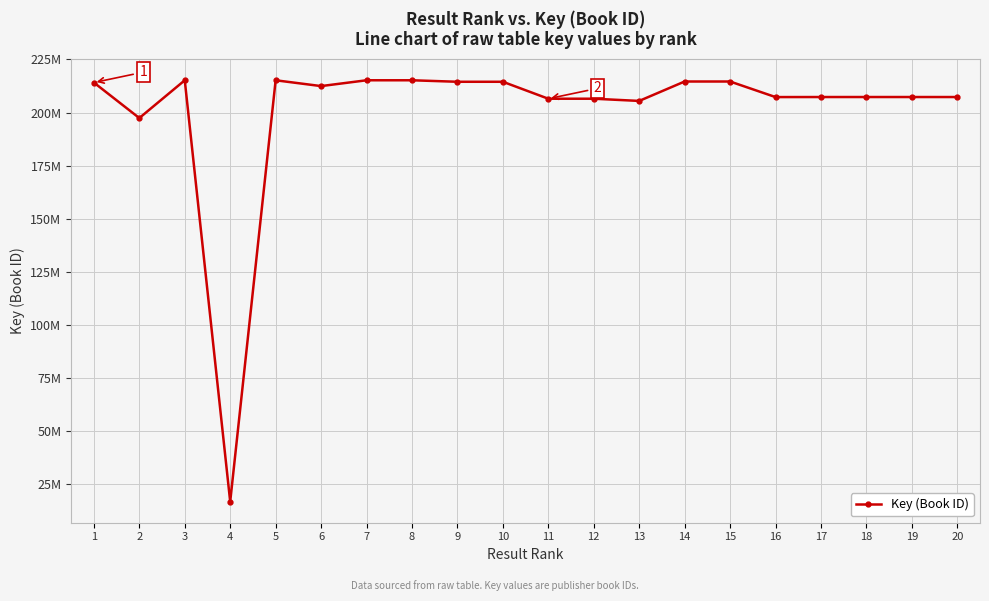

Which category has the lowest value across all series?

4